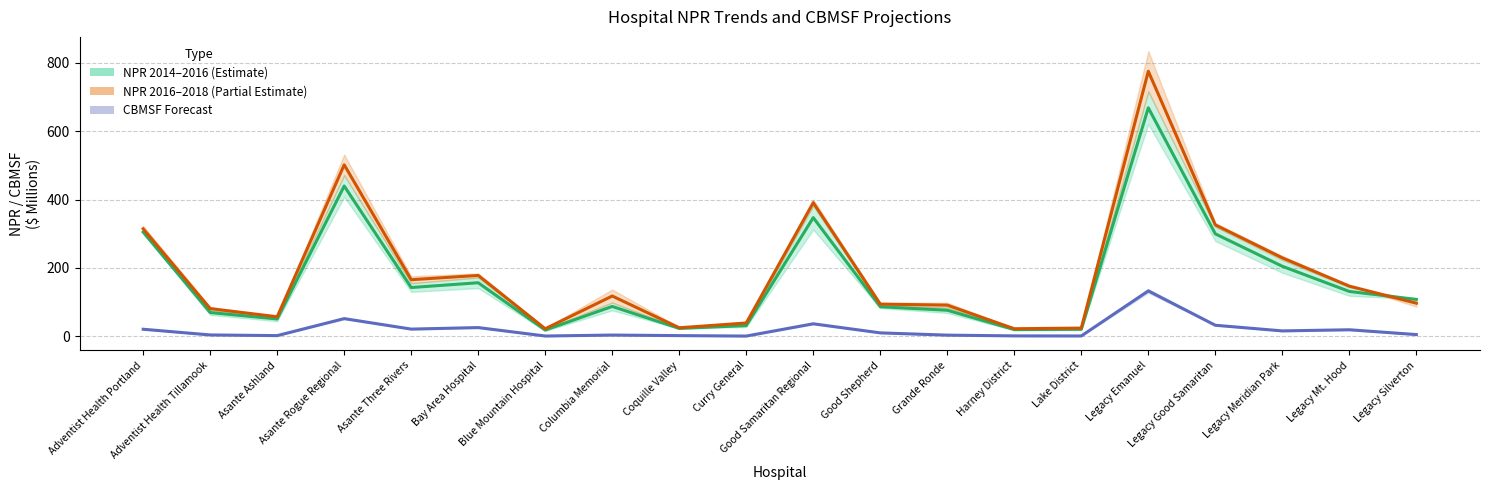

How many data points in CBMSF Mid are above 9?

10